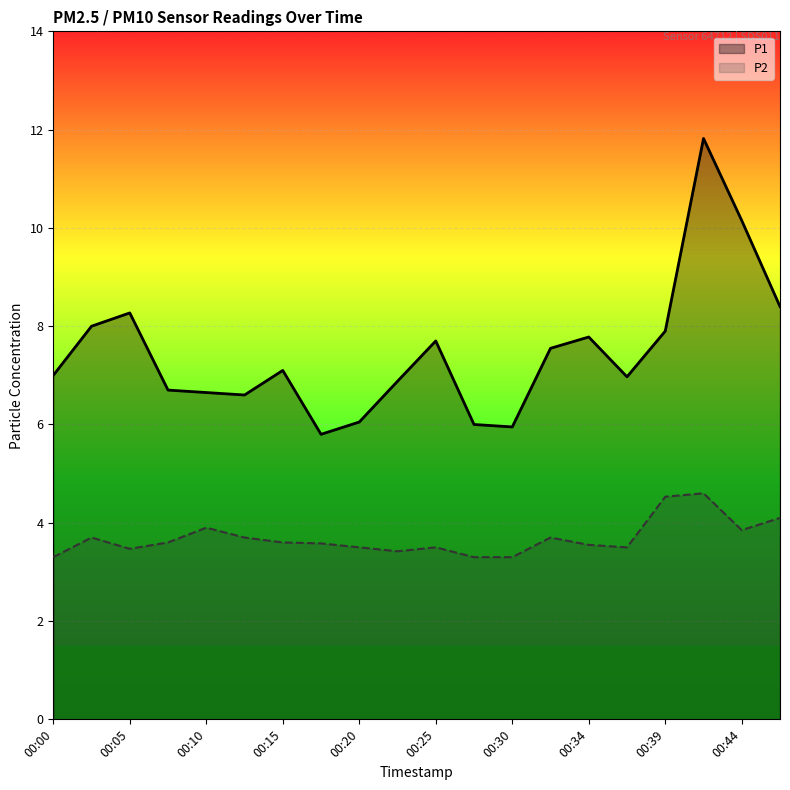

True or false: P2 has a value of 2.1 at 00:27.

False